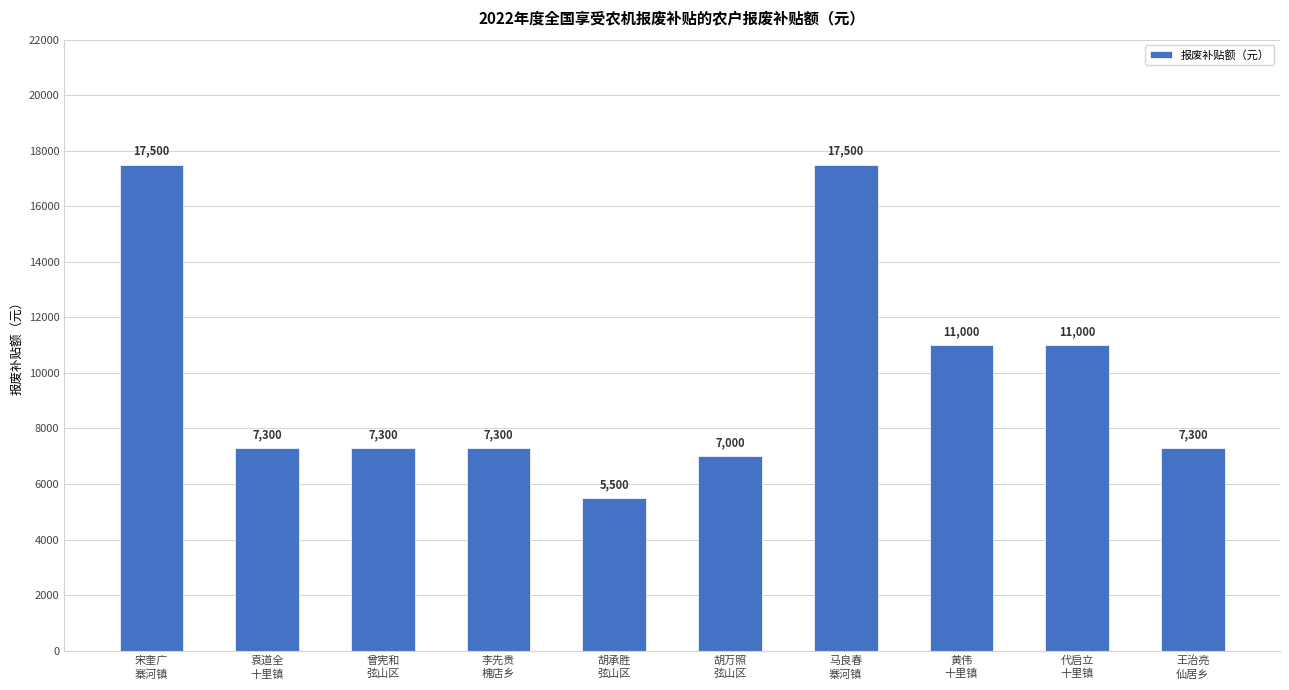

What is the greatest value displayed?

17500